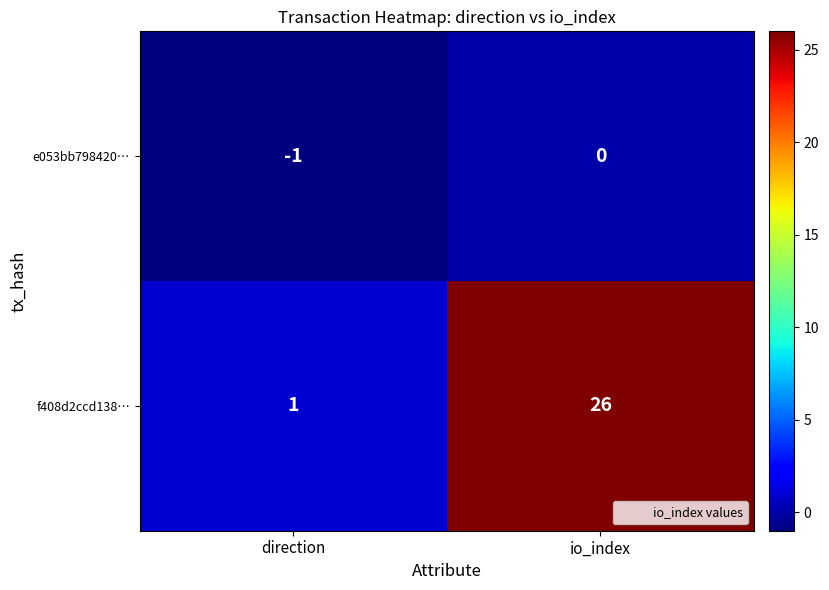

How many distinct data groups are displayed?

2